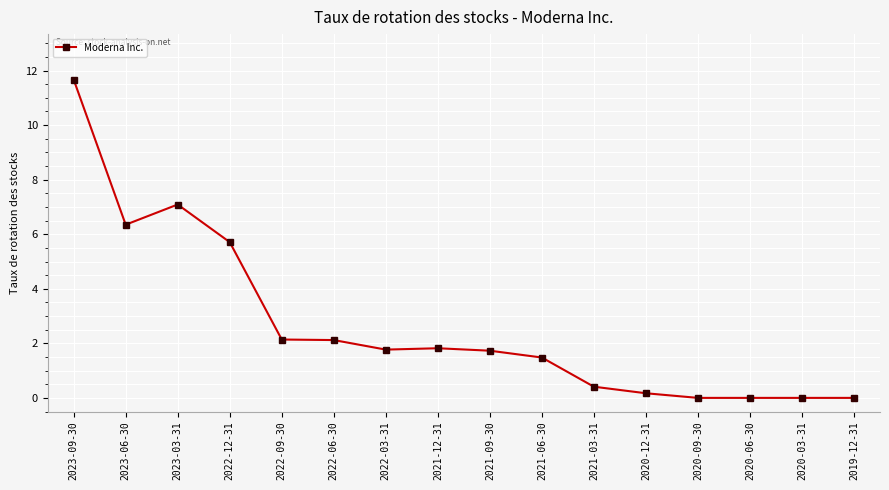

At which category does the data reach its first local valley?

2023-06-30